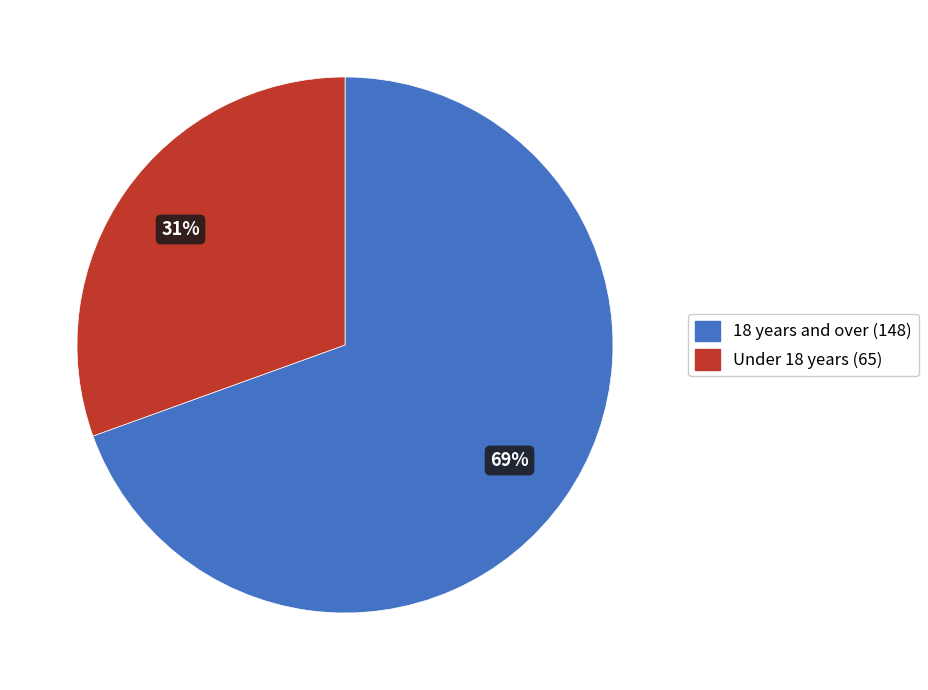

To the nearest percent, what is the average slice percentage?

50%